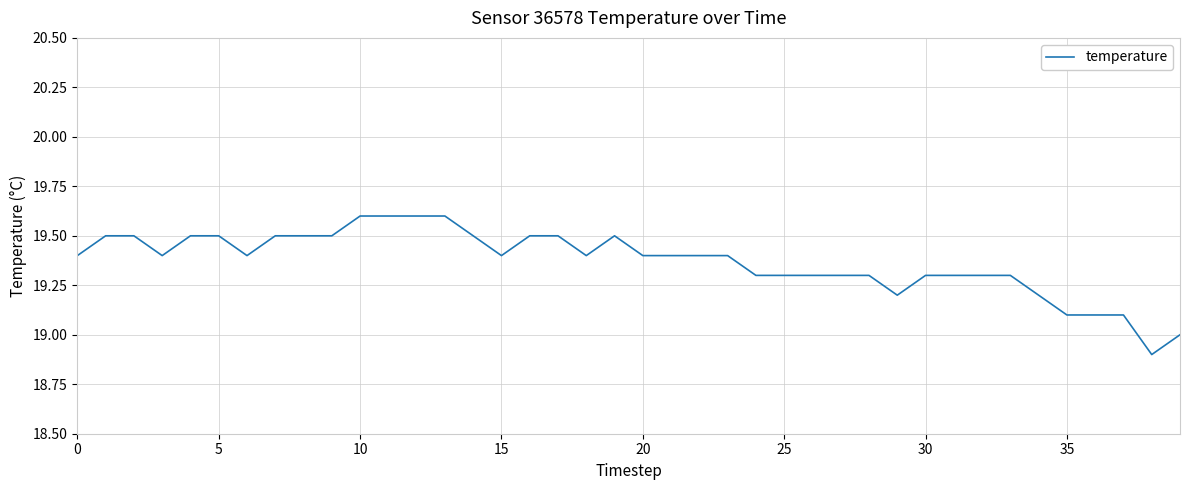

What is the greatest value displayed?

19.6